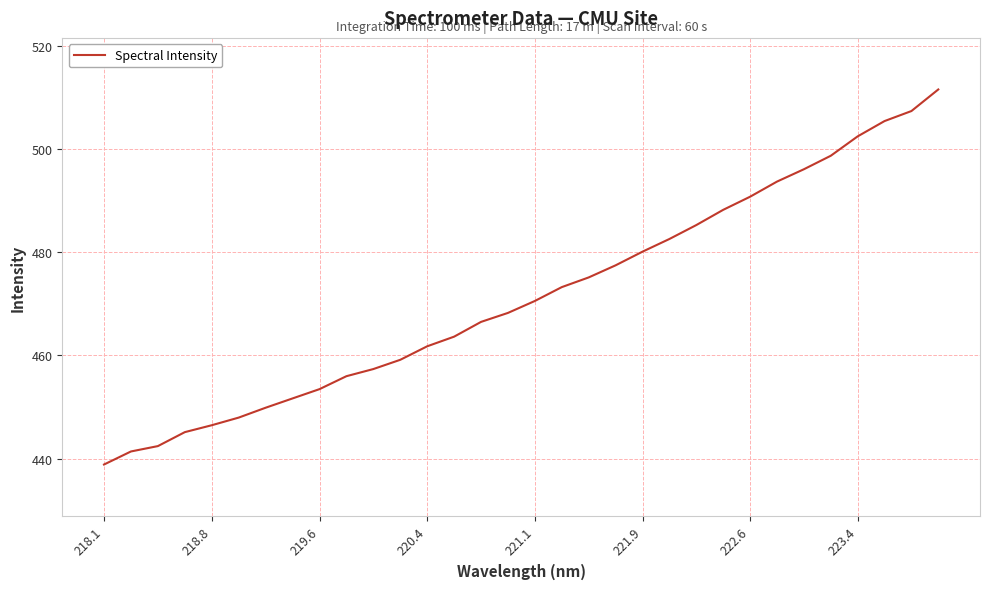

What is the smallest value displayed?

438.8